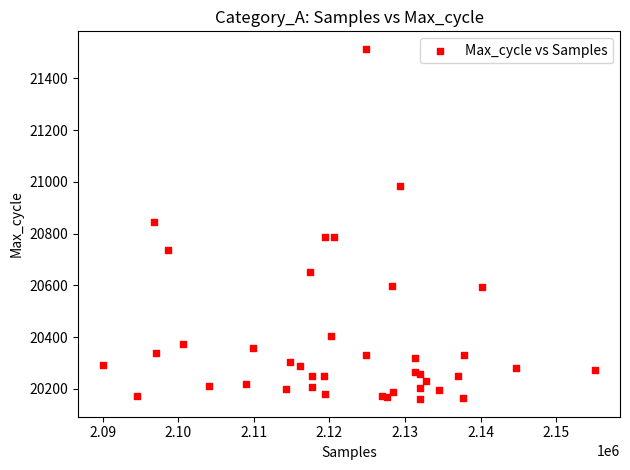

What is the range of X values (max minus min)?

65180